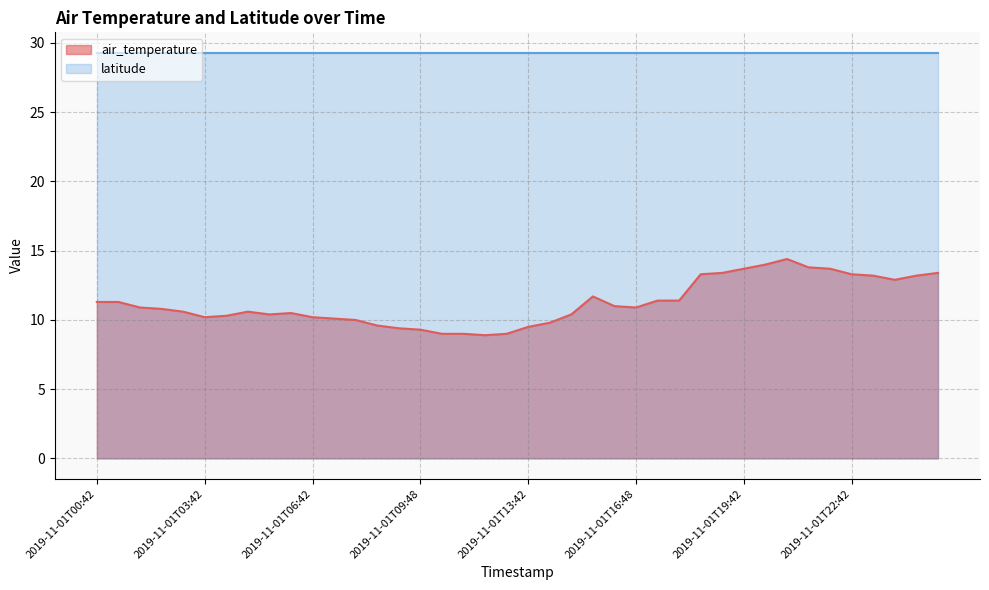

Reading left to right, what are all the values shown in this chart?

2019-11-01T00:42=11.3	2019-11-01T00:48=11.3	2019-11-01T01:42=10.9	2019-11-01T01:48=10.8	2019-11-01T02:42=10.6	2019-11-01T03:42=10.2	2019-11-01T03:48=10.3	2019-11-01T04:42=10.6	2019-11-01T04:48=10.4	2019-11-01T05:42=10.5	2019-11-01T06:42=10.2	2019-11-01T07:42=10.1	2019-11-01T07:48=10.0	2019-11-01T08:42=9.6	2019-11-01T09:42=9.4	2019-11-01T09:48=9.3	2019-11-01T10:42=9.0	2019-11-01T10:48=9.0	2019-11-01T11:42=8.9	2019-11-01T12:42=9.0	2019-11-01T13:42=9.5	2019-11-01T14:42=9.8	2019-11-01T15:42=10.4	2019-11-01T15:48=11.7	2019-11-01T16:42=11.0	2019-11-01T16:48=10.9	2019-11-01T17:42=11.4	2019-11-01T17:48=11.4	2019-11-01T18:42=13.3	2019-11-01T18:48=13.4	2019-11-01T19:42=13.7	2019-11-01T20:42=14.0	2019-11-01T20:48=14.4	2019-11-01T21:42=13.8	2019-11-01T21:48=13.7	2019-11-01T22:42=13.3	2019-11-01T22:48=13.2	2019-11-01T23:42=12.9	2019-11-02T00:42=13.2	2019-11-02T01:42=13.4